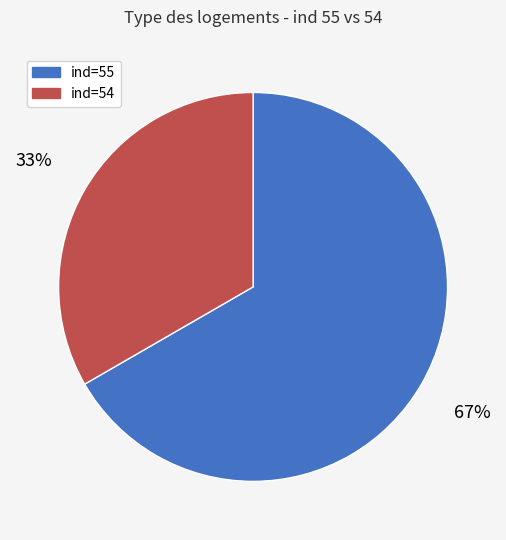

To the nearest percent, what is the average slice percentage?

50%